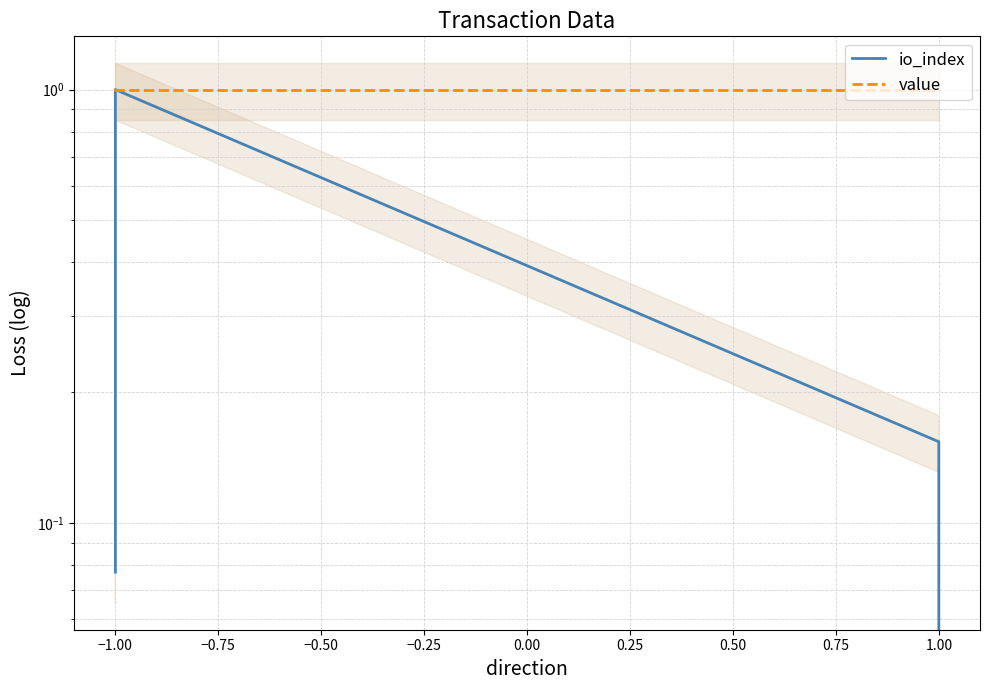

At −1.00, list the series in order from largest to smallest.

value, io_index